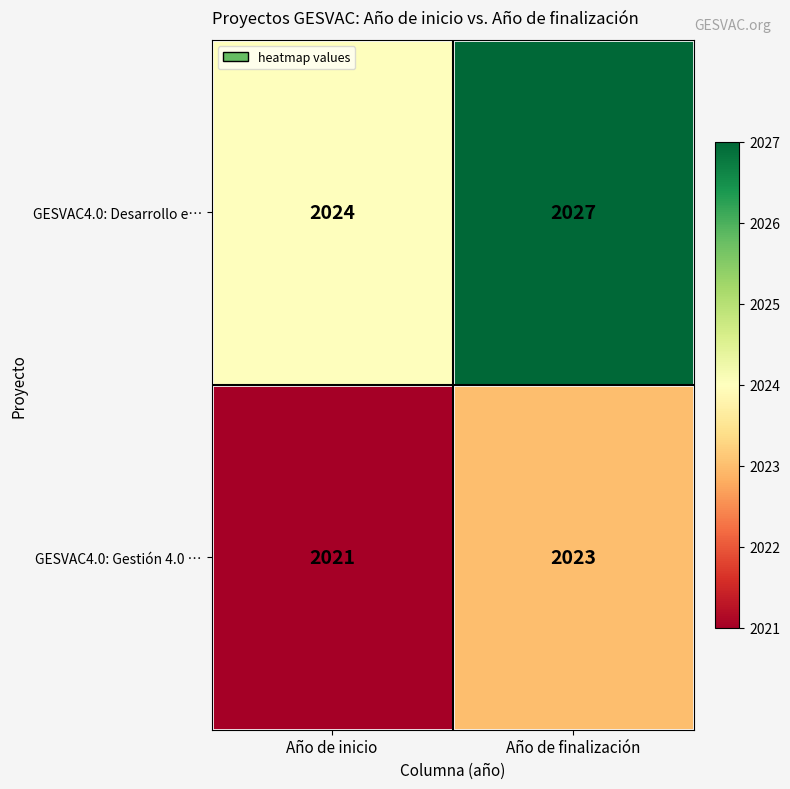

Which category has the lowest value across all series?

Año de inicio